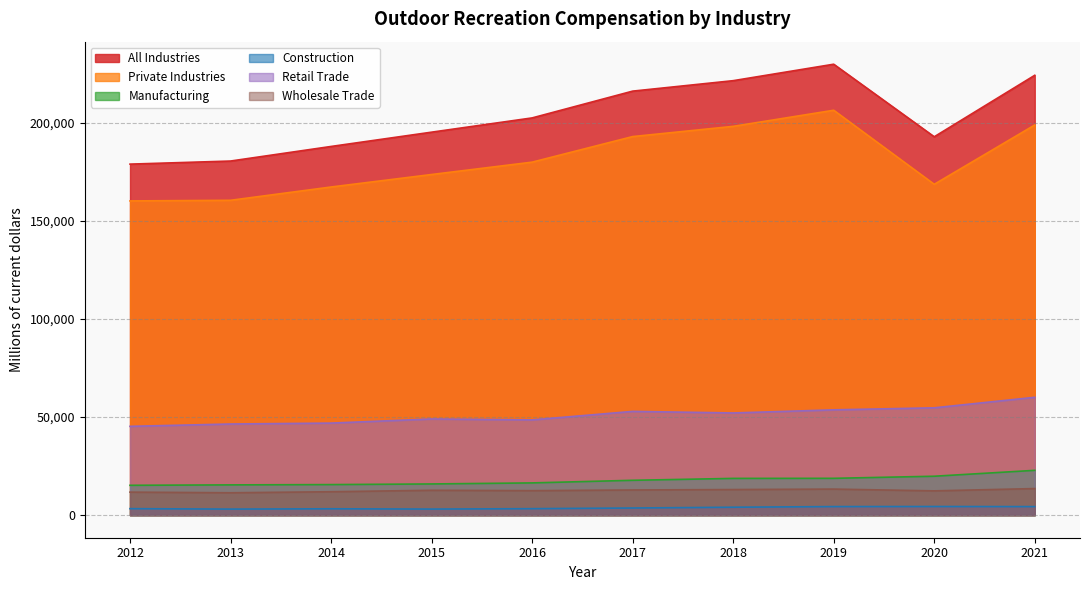

At which category does Construction reach its first local peak?

2014